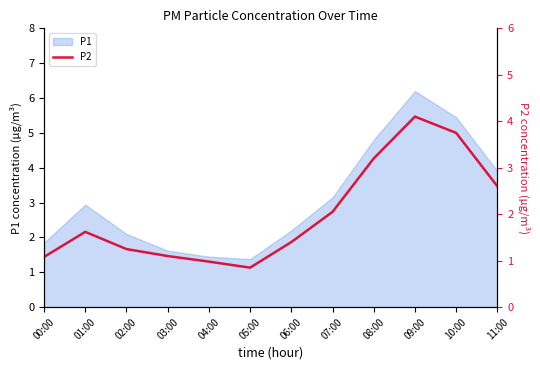

Reading left to right, transcribe all the data shown in this chart.

1.1	1.6	1.2	1.1	1.0	0.8	1.4	2.0	3.2	4.1	3.8	2.6